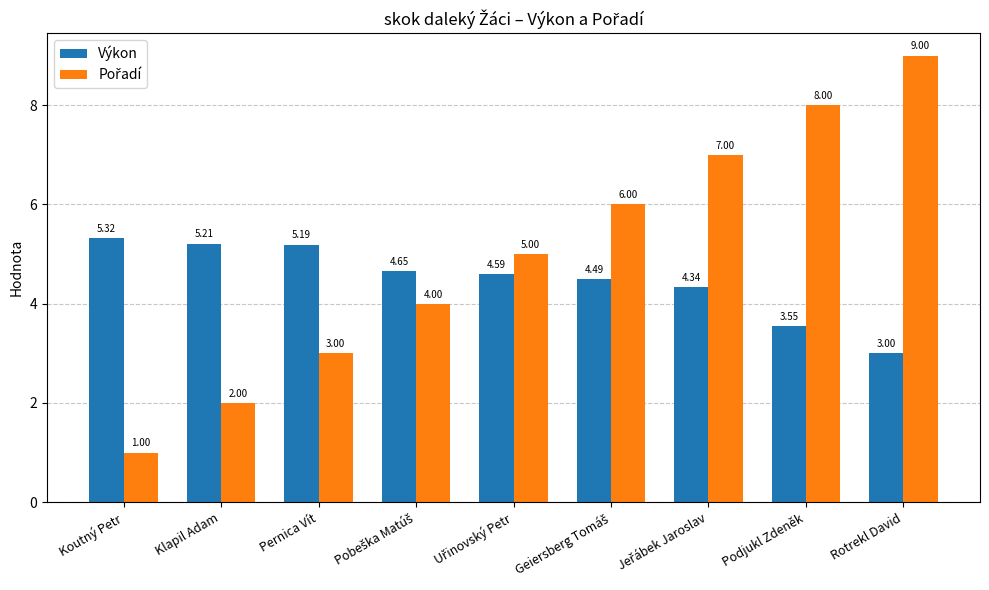

What is the maximum value shown in the chart?

9.0